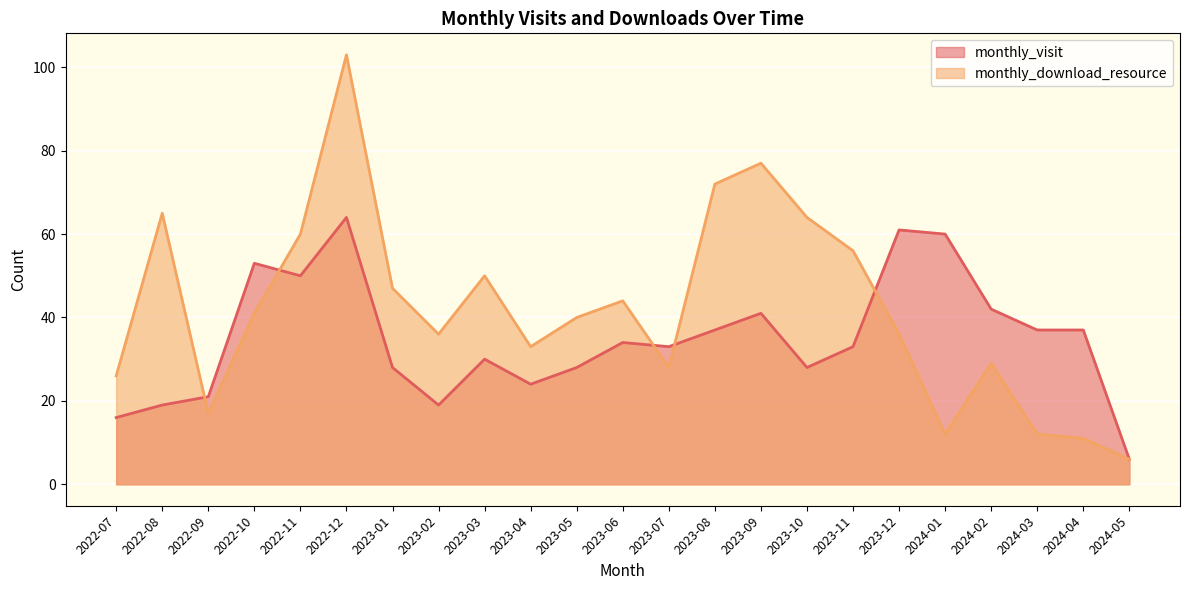

At which category does the chart reach its minimum across all series?

2024-05